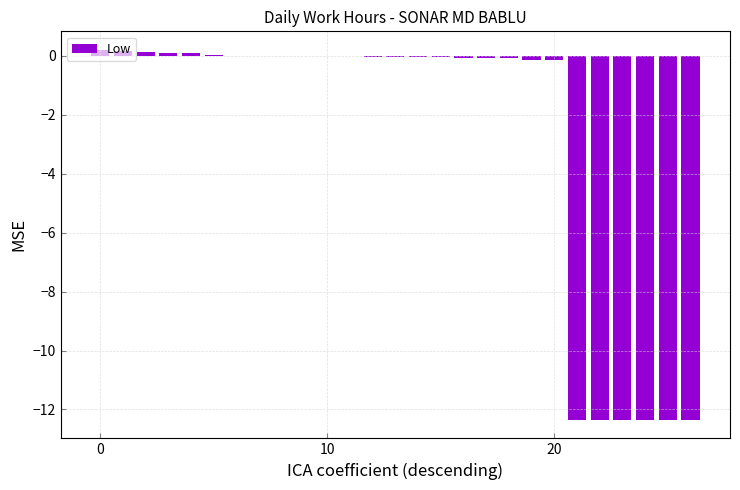

How many data points does each series have?

27